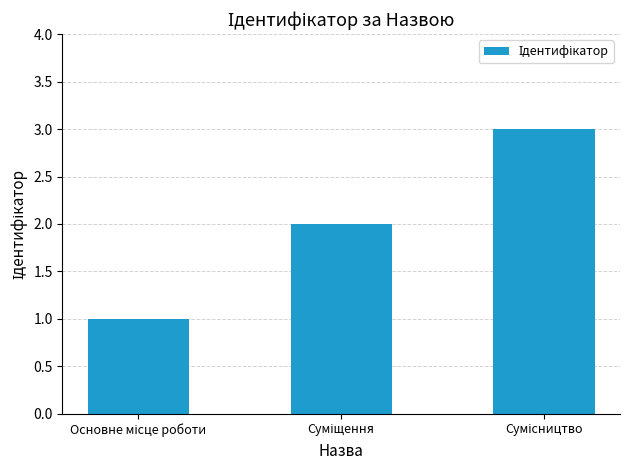

What is the greatest value displayed?

3